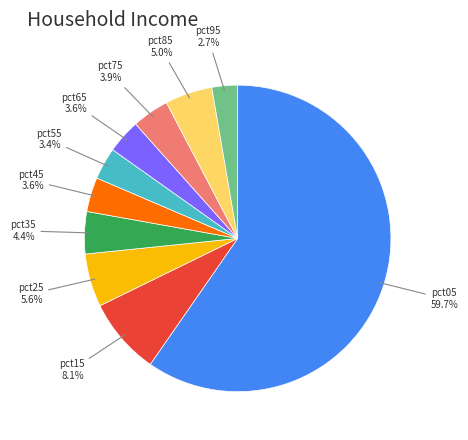

True or false: pct45 accounts for 4% of the total.

True